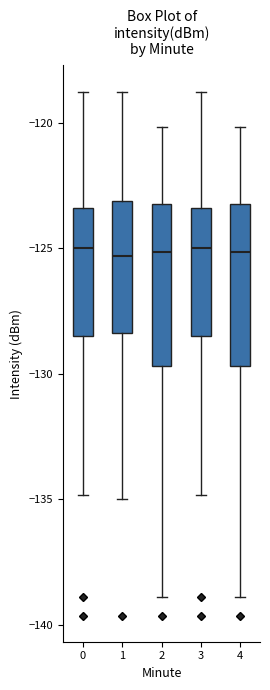

Reading left to right, read every box against the y-axis: the position of its median line, the range the box covers, and the ends of its whiskers. The values are not printed on the chart, so give them approximately, as read against the axis.

0: median -125.0, box -128.5 to -123.5, whiskers -135.0 to -119.0
1: median -125.5, box -128.5 to -123.0, whiskers -135.0 to -119.0
2: median -125.0, box -129.5 to -123.0, whiskers -139.0 to -120.0
3: median -125.0, box -128.5 to -123.5, whiskers -135.0 to -119.0
4: median -125.0, box -129.5 to -123.0, whiskers -139.0 to -120.0